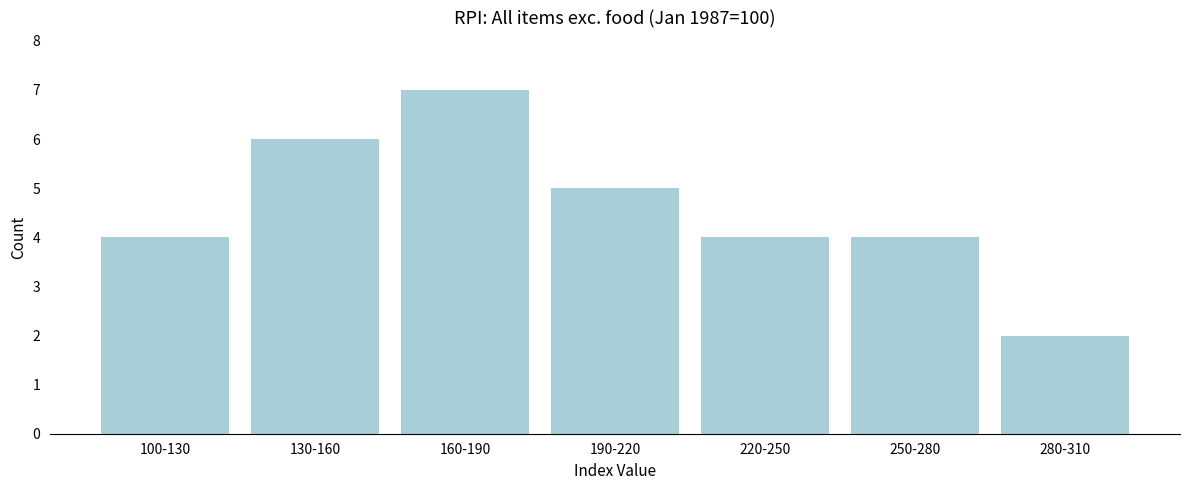

Reading right to left, list all the values displayed in this chart.

280-310=2	250-280=4	220-250=4	190-220=5	160-190=7	130-160=6	100-130=4